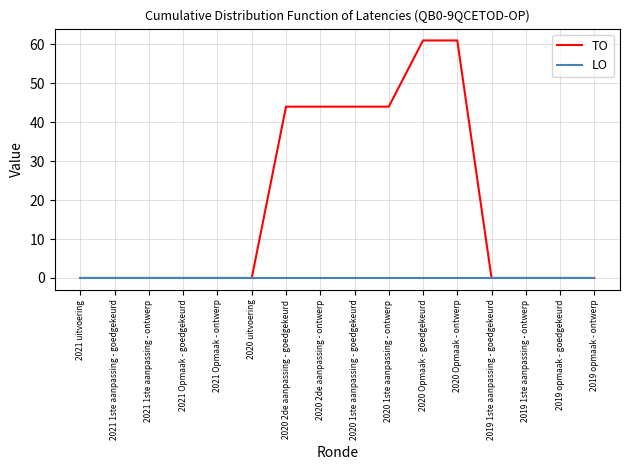

Reading left to right, transcribe all the data shown in this chart.

TO: 0	0	0	0	0	0	44	44	44	44	61	61	0	0	0	0
LO: 0	0	0	0	0	0	0	0	0	0	0	0	0	0	0	0